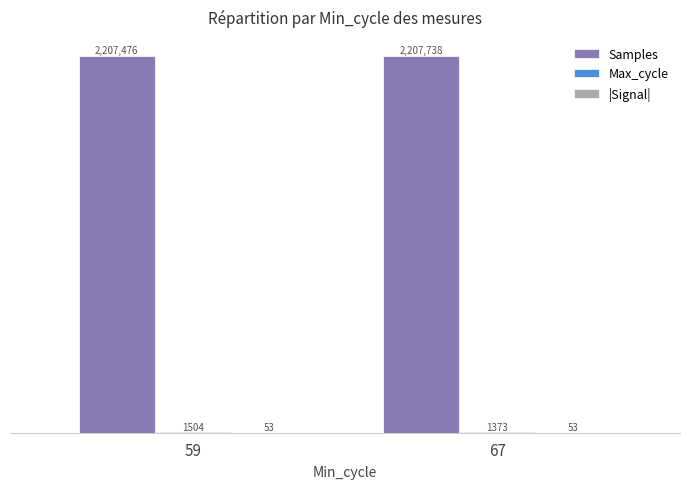

The value of |Signal| at 59 is 53. True or false?

True